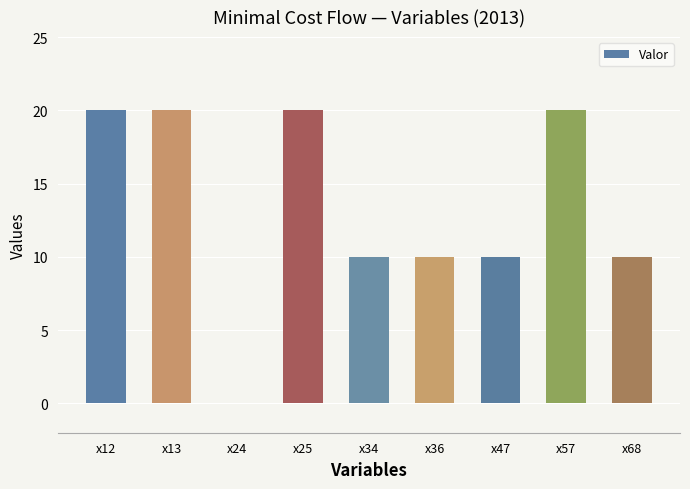

Count the number of categories in the chart.

9